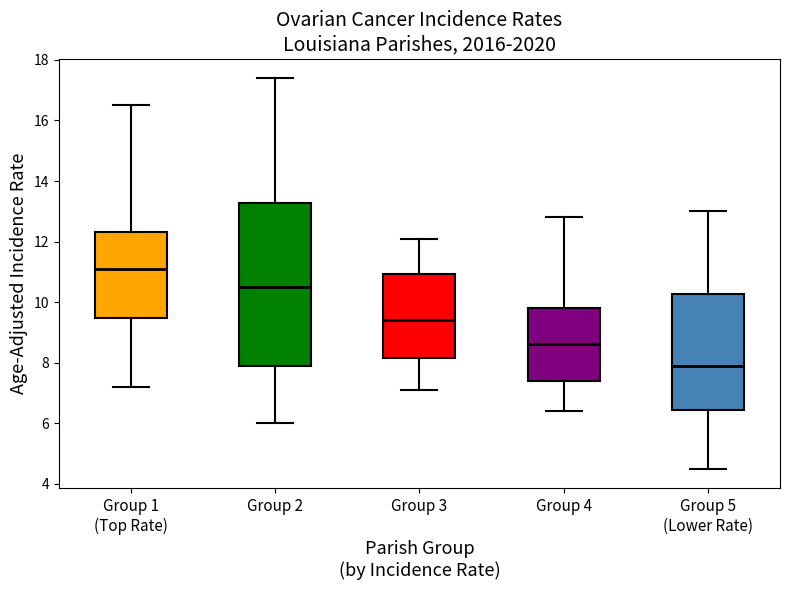

Reading left to right, read every box against the y-axis: the position of its median line, the range the box covers, and the ends of its whiskers. The values are not printed on the chart, so give them approximately, as read against the axis.

Group 1 (Top Rate): median 11.0, box 9.4 to 12.4, whiskers 7.2 to 16.6
Group 2: median 10.6, box 8.0 to 13.2, whiskers 6.0 to 17.4
Group 3: median 9.4, box 8.2 to 11.0, whiskers 7.2 to 12.2
Group 4: median 8.6, box 7.4 to 9.8, whiskers 6.4 to 12.8
Group 5 (Lower Rate): median 8.0, box 6.4 to 10.2, whiskers 4.6 to 13.0